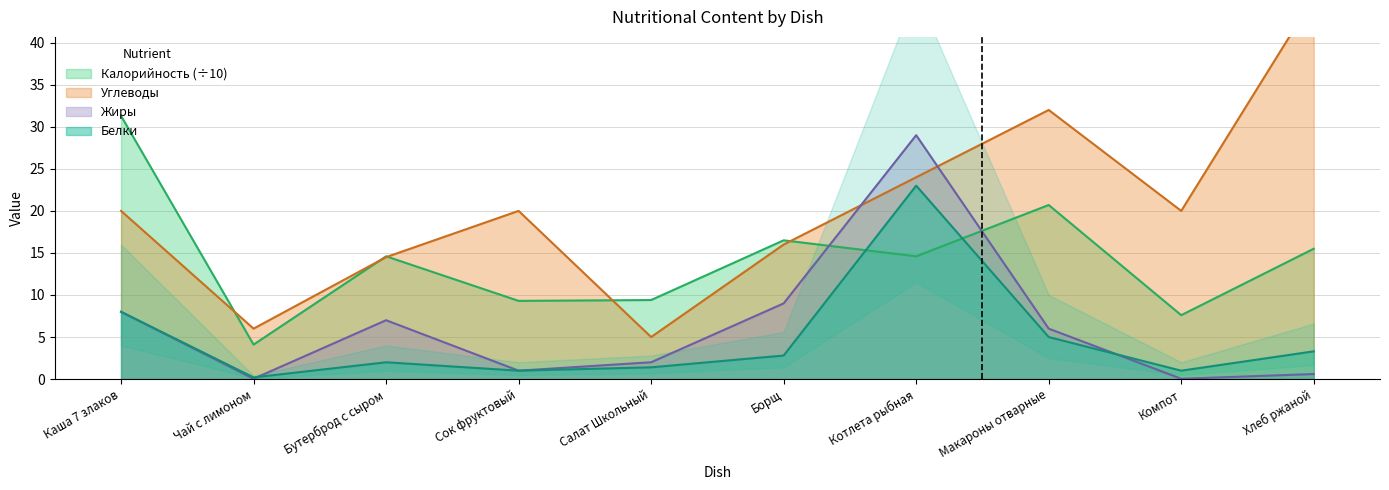

How many lines are shown in the chart?

4